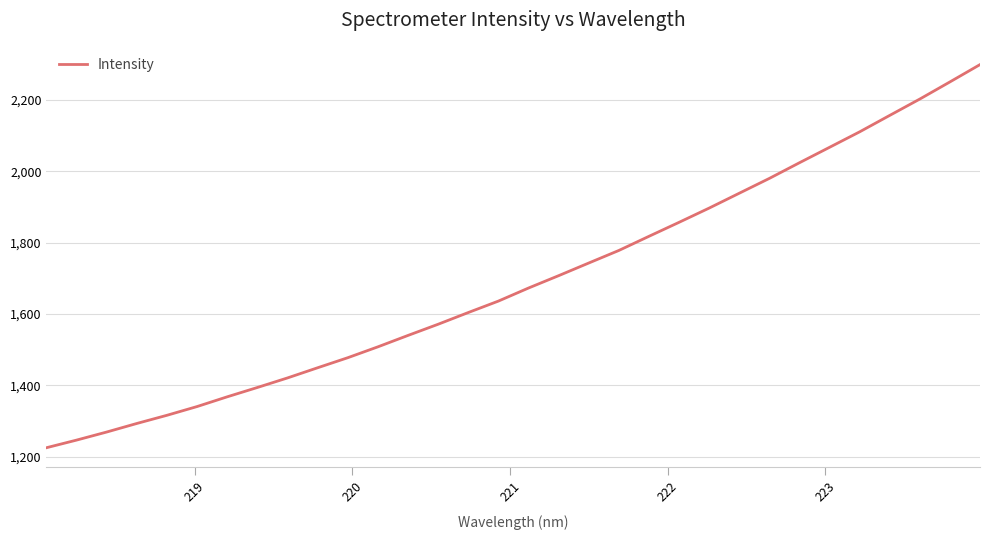

What is the smallest value displayed?

1225.2